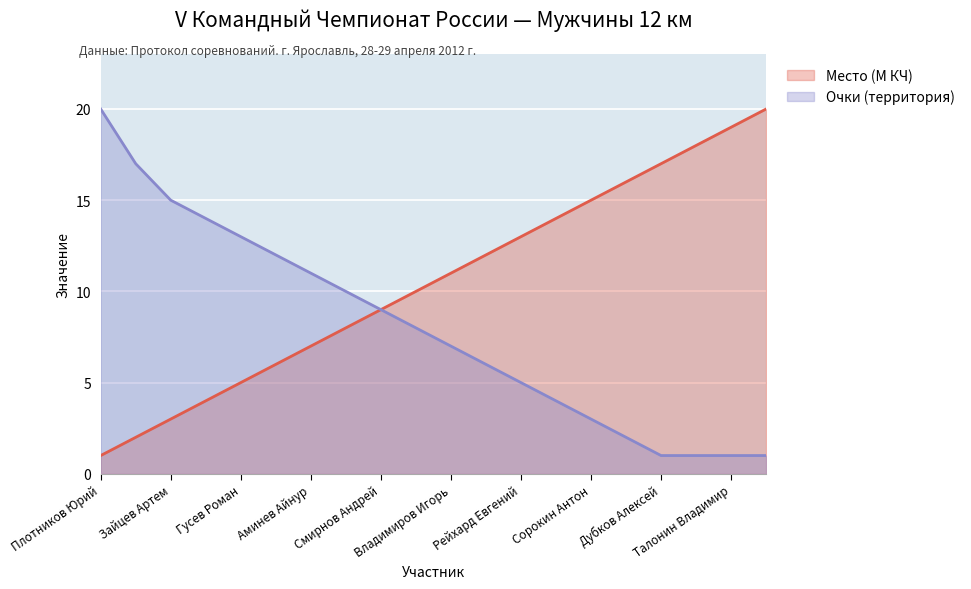

At Рейхард Евгений, list the series in order from smallest to largest.

Очки (территория), Место (М КЧ)